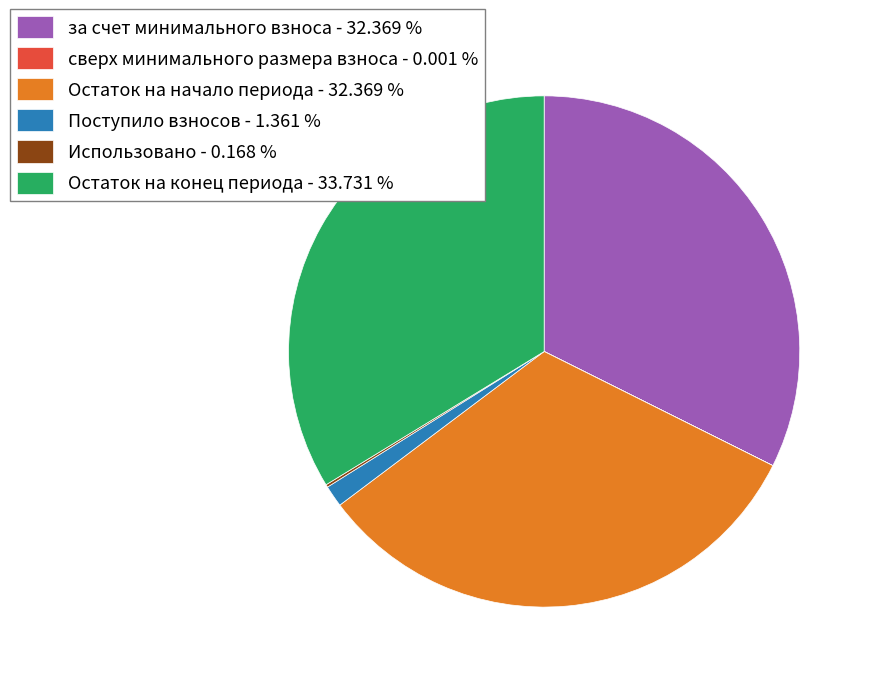

Combined, do за счет минимального взноса - 32.369 % and Остаток на начало периода - 32.369 % account for over 50%?

Yes